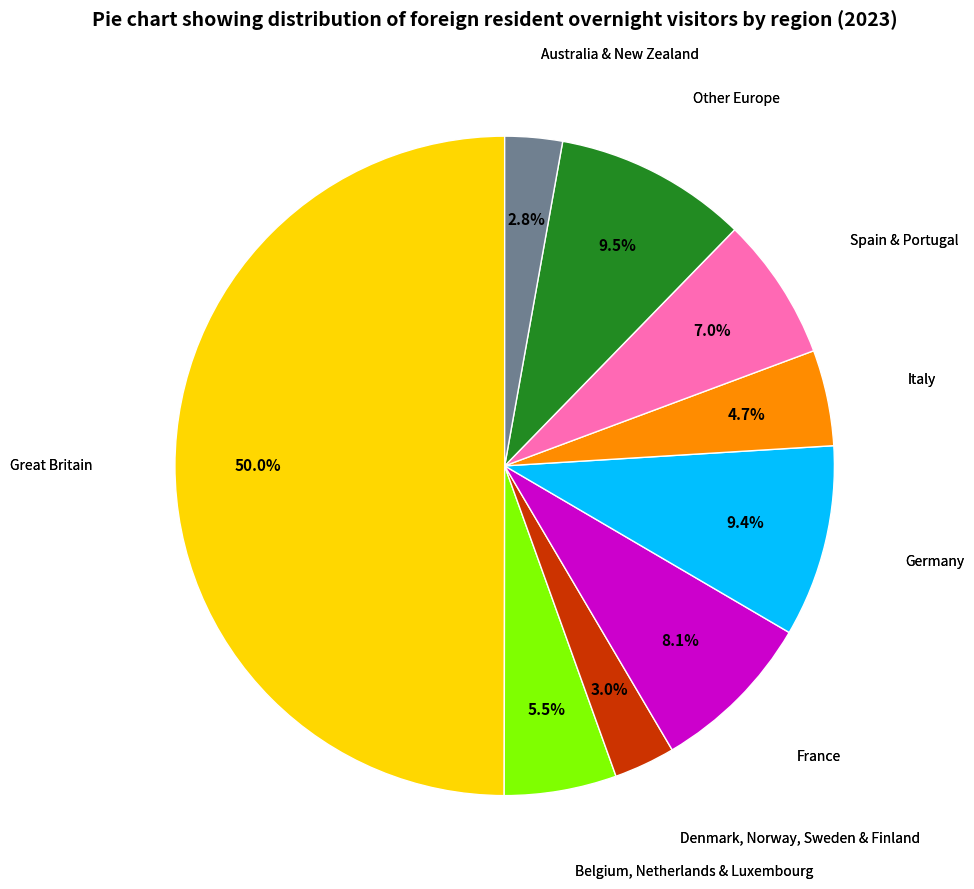

Which category has the smallest portion of the pie?

Australia & New Zealand